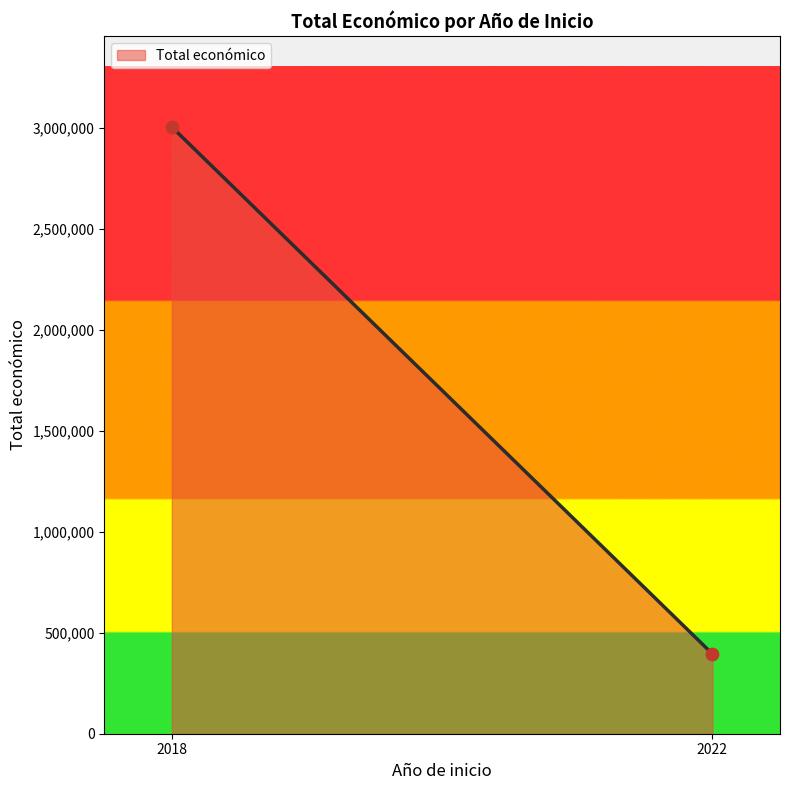

What is the average Y value?

1700157